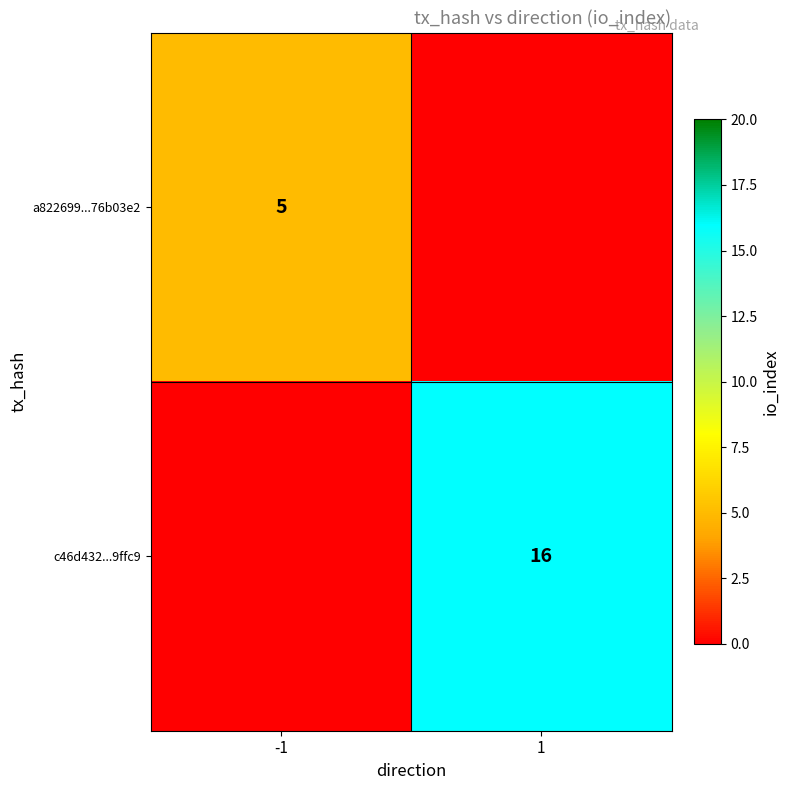

True or false: c46d432...9ffc9 has a value of 16 at 1.

True